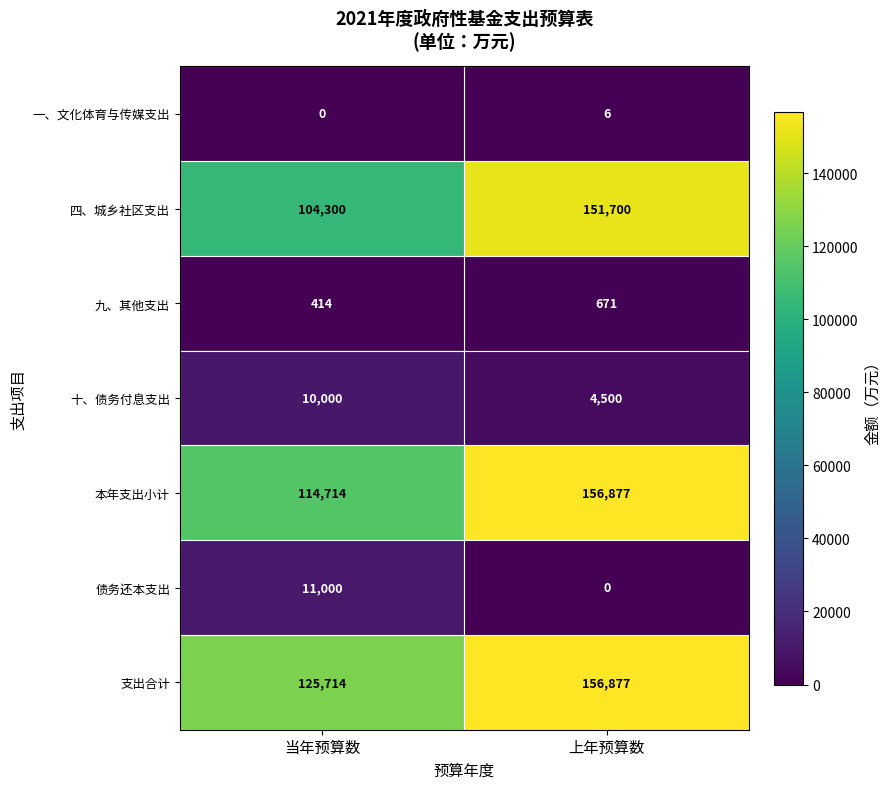

What is the sum of the 债务还本支出 values at 上年预算数 and 当年预算数?

11000